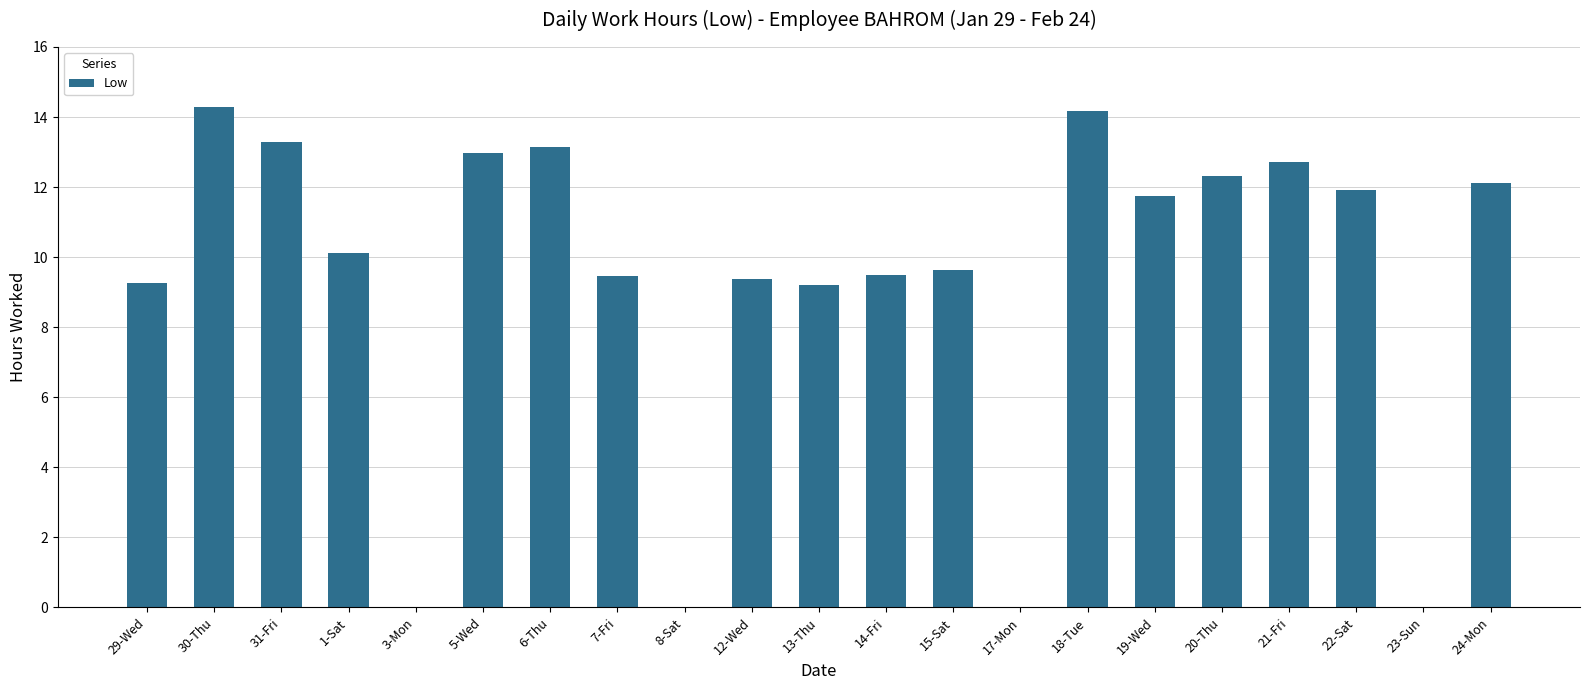

What is the sum of all values?

195.2